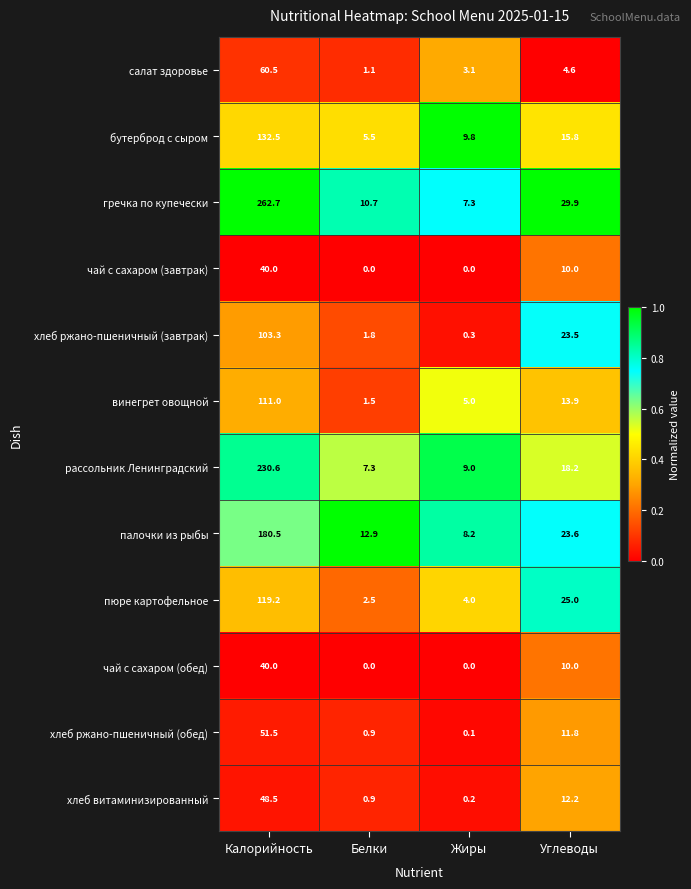

How many categories are shown in the chart?

4